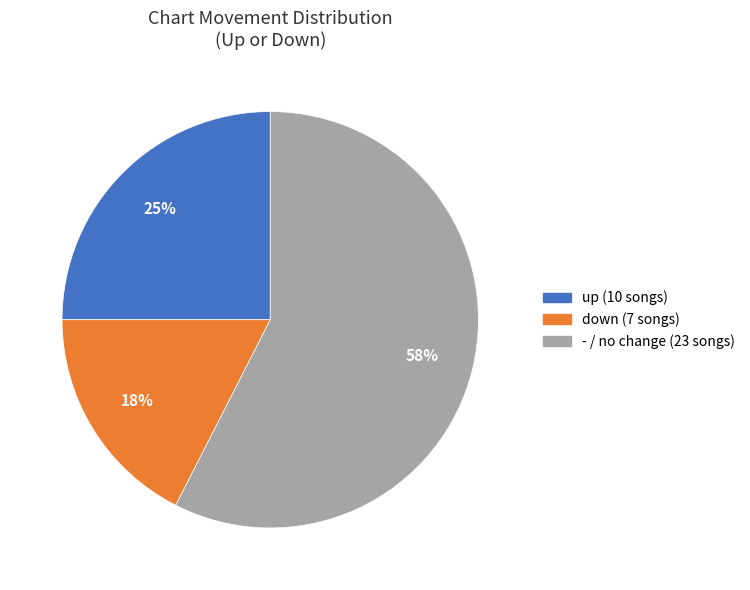

How many slices are in this pie chart?

3